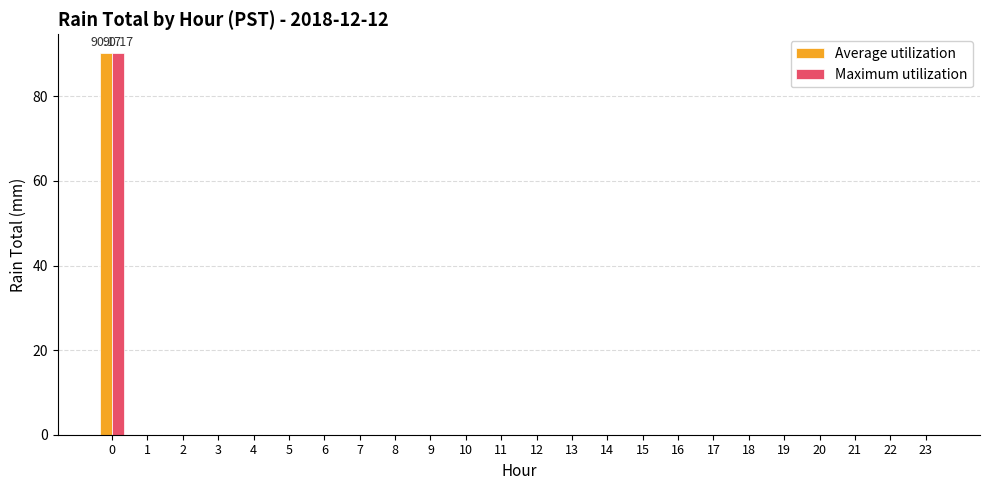

Reading left to right, what are all the values shown in this chart?

Average utilization: 0=90.2	1=0.0	2=0.0	3=0.0	4=0.0	5=0.0	6=0.0	7=0.0	8=0.0	9=0.0	10=0.0	11=0.0	12=0.0	13=0.0	14=0.0	15=0.0	16=0.0	17=0.0	18=0.0	19=0.0	20=0.0	21=0.0	22=0.0	23=0.0
Maximum utilization: 0=90.2	1=0.0	2=0.0	3=0.0	4=0.0	5=0.0	6=0.0	7=0.0	8=0.0	9=0.0	10=0.0	11=0.0	12=0.0	13=0.0	14=0.0	15=0.0	16=0.0	17=0.0	18=0.0	19=0.0	20=0.0	21=0.0	22=0.0	23=0.0